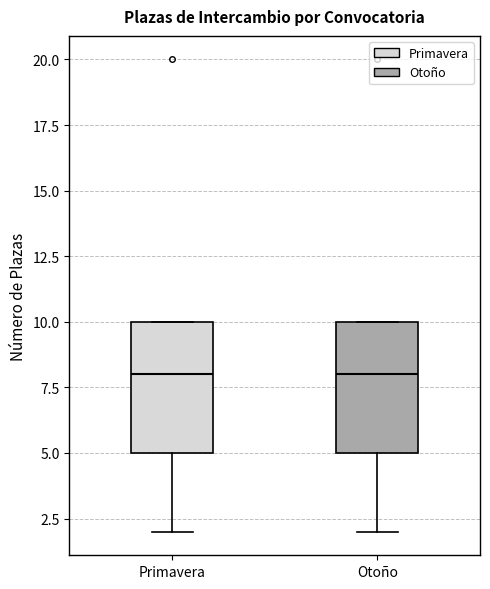

Reading left to right, read every box against the y-axis: the position of its median line, the range the box covers, and the ends of its whiskers. The values are not printed on the chart, so give them approximately, as read against the axis.

Primavera: median 8, box 5 to 10, whiskers 2 to 10
Otoño: median 8, box 5 to 10, whiskers 2 to 10